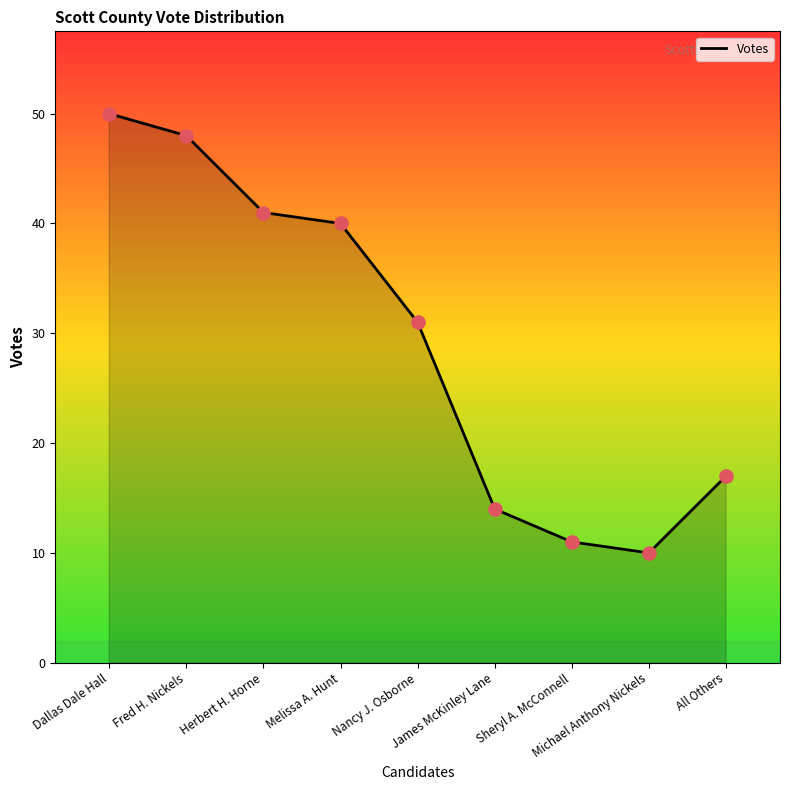

Which has a higher value, All Others or Michael Anthony Nickels?

All Others